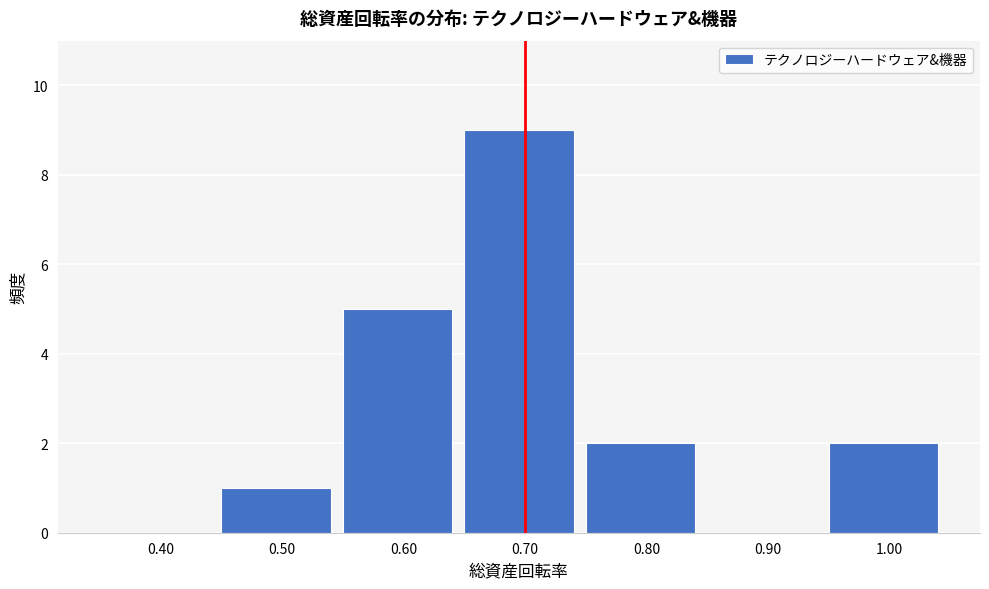

Reading left to right, list all the values displayed in this chart.

0.40=0	0.50=1	0.60=5	0.70=9	0.80=2	0.90=0	1.00=2